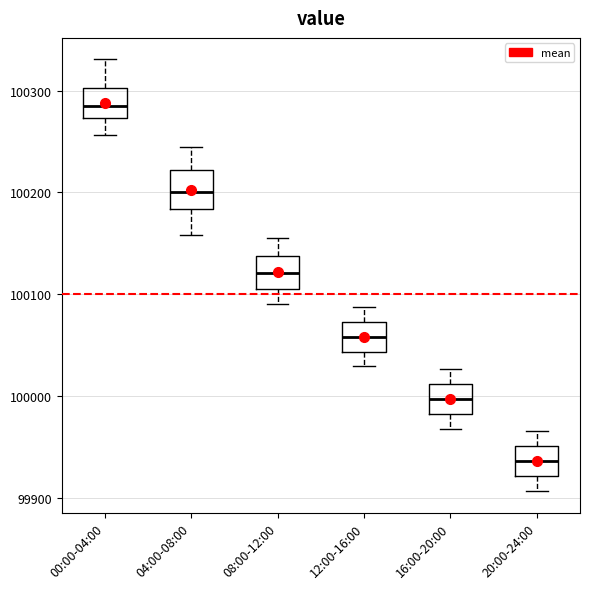

Reading left to right, transcribe this box plot: for each box, give where its median line is, the range the box spans, and where its two whiskers end, as read against the y-axis. The values are not printed on the chart, so give them approximately, as read against the axis.

00:00-04:00: median 100290, box 100270 to 100300, whiskers 100260 to 100330
04:00-08:00: median 100200, box 100180 to 100220, whiskers 100160 to 100240
08:00-12:00: median 100120, box 100110 to 100140, whiskers 100090 to 100160
12:00-16:00: median 100060, box 100040 to 100070, whiskers 100030 to 100090
16:00-20:00: median 100000, box 99980 to 100010, whiskers 99970 to 100030
20:00-24:00: median 99940, box 99920 to 99950, whiskers 99910 to 99970